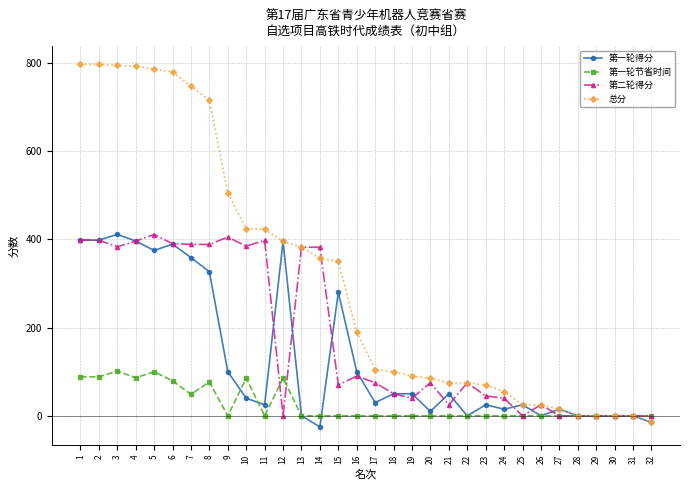

At which label is 第二轮得分 closest to 205?

16